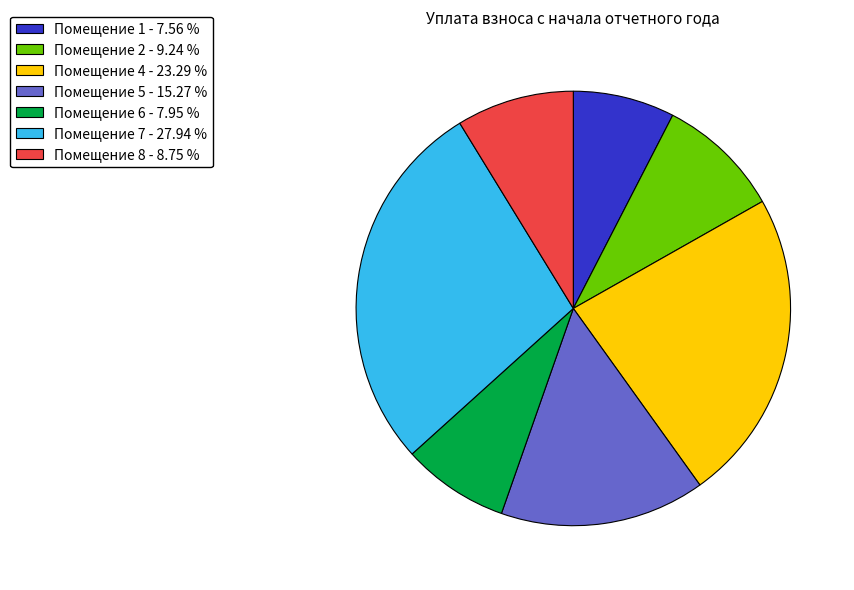

Which category has the biggest portion of the pie?

Помещение 7 - 27.94 %